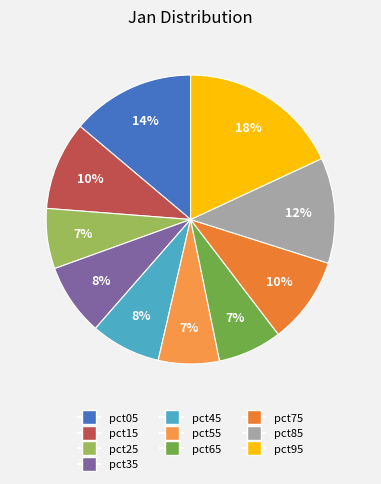

Does pct35 account for over 50% of the chart?

No